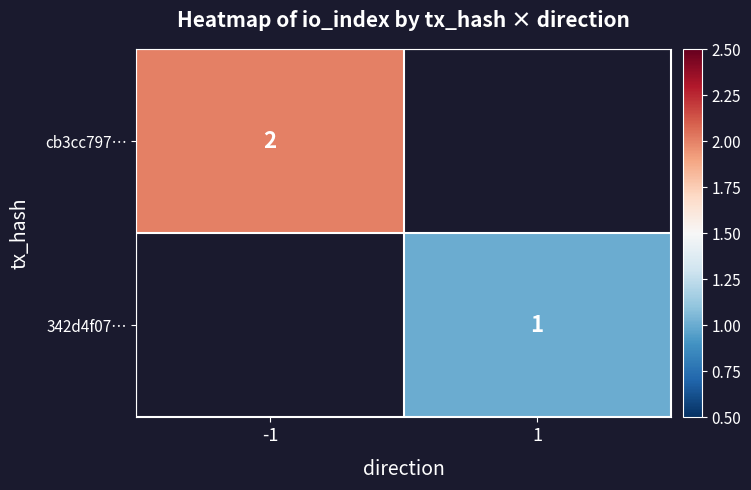

Which label corresponds to the largest value in the chart?

-1